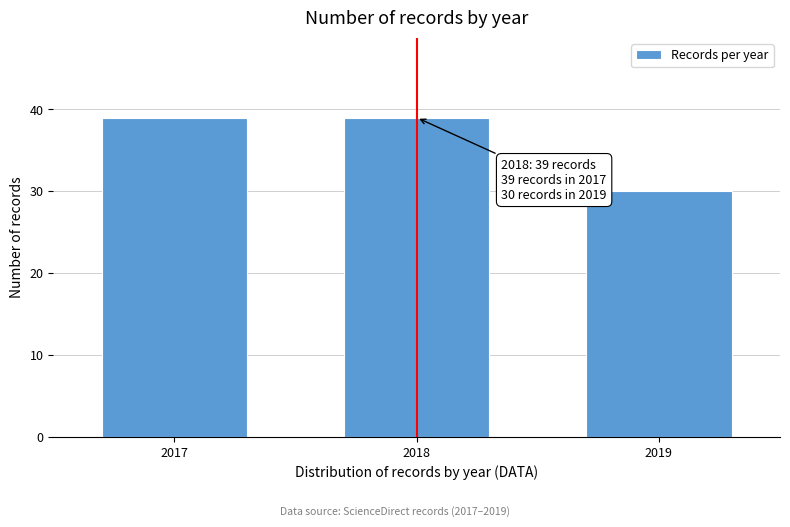

Reading right to left, what are all the values shown in this chart?

30	39	39